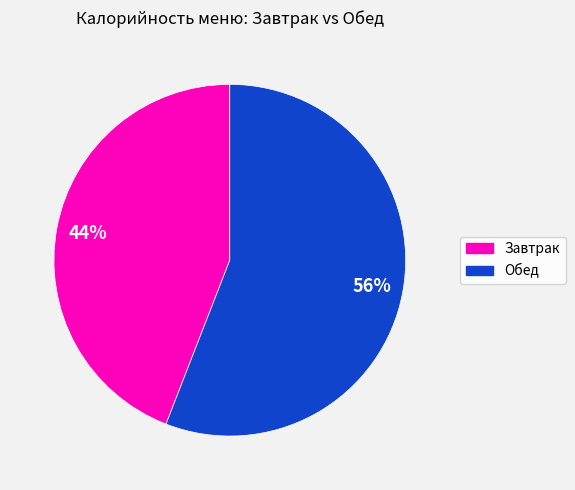

To the nearest percent, what is the average slice percentage?

50%